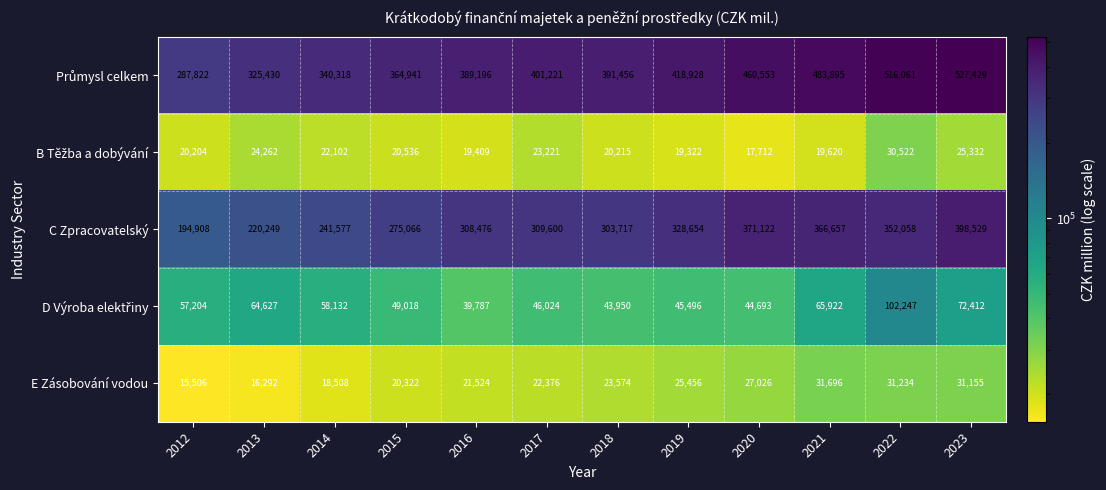

How many distinct data groups are displayed?

5